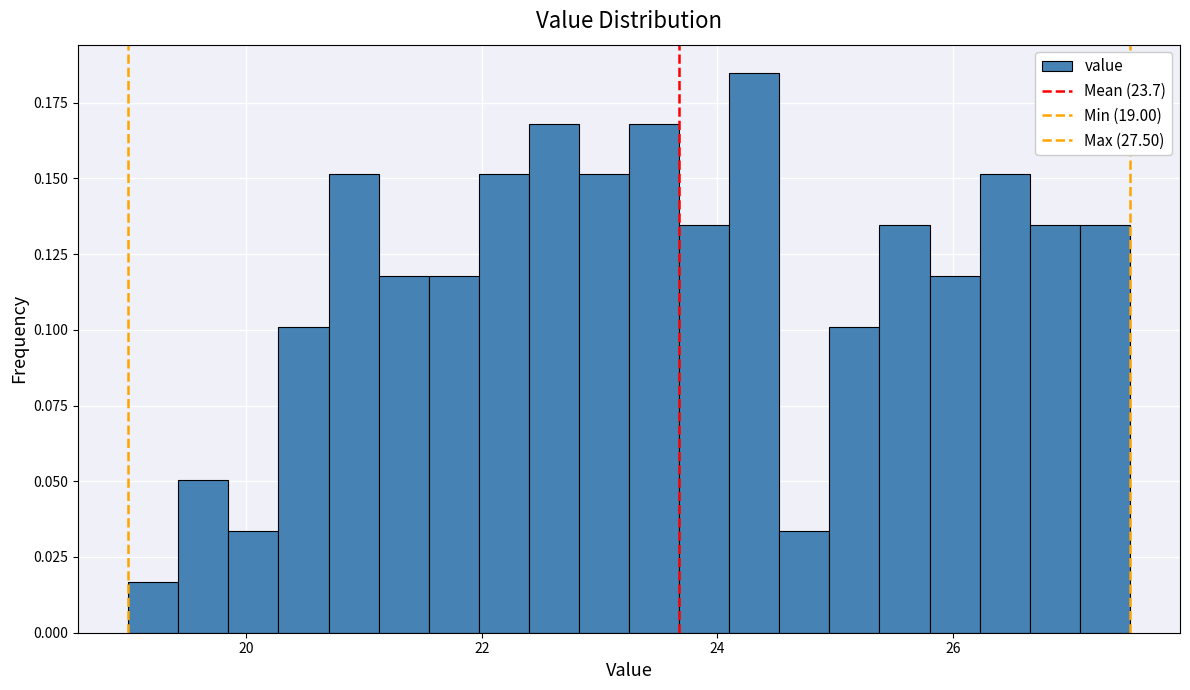

Read against the x-axis, roughly where is the centre of the tallest bar?

24.4